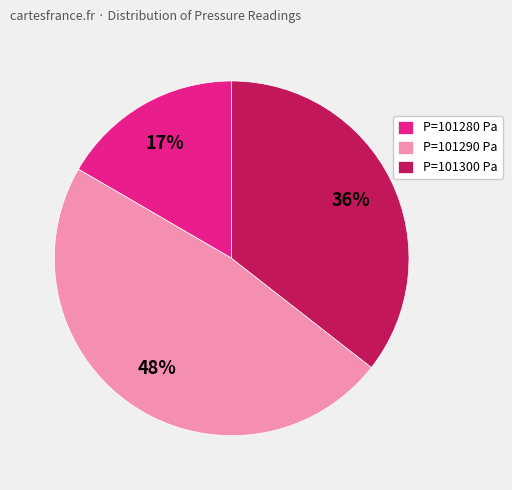

Which slice is the smallest?

P=101280 Pa